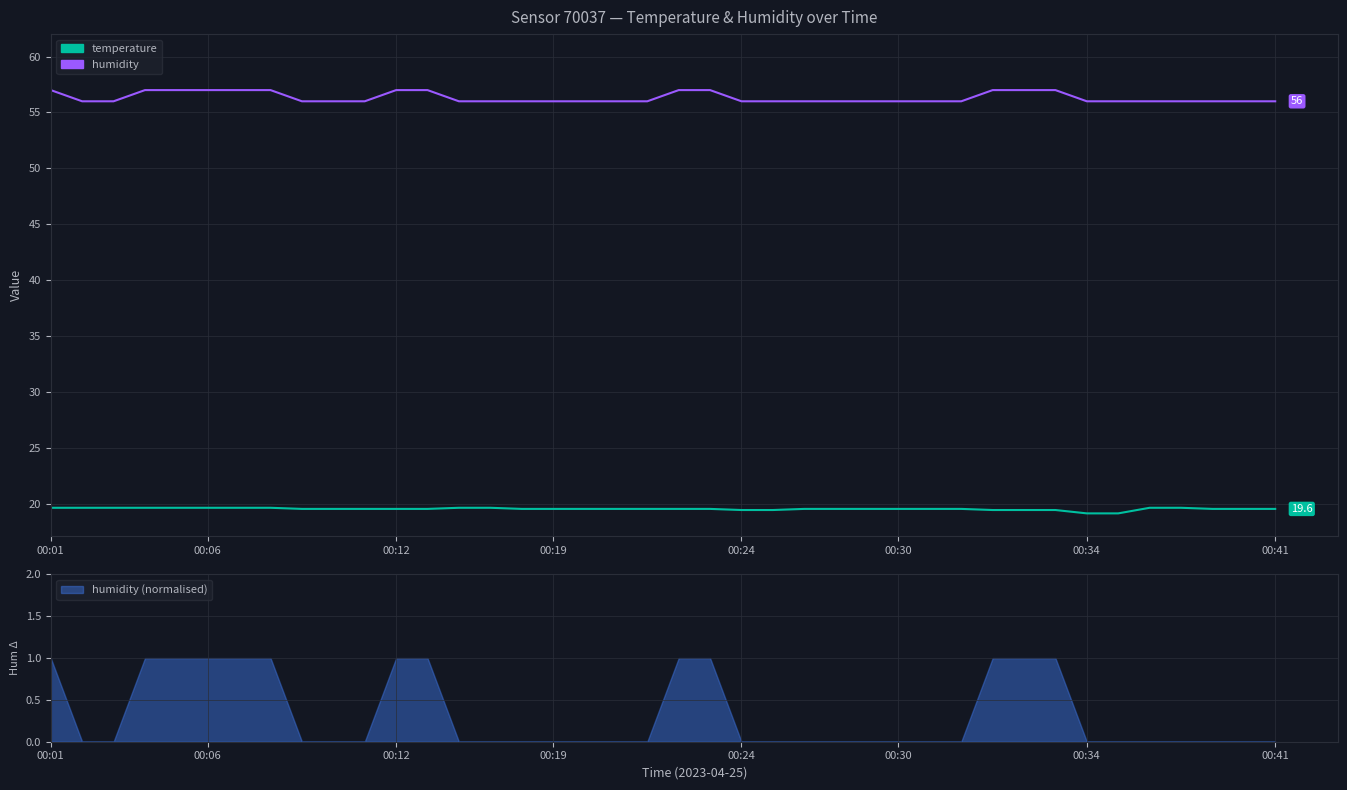

How many lines are shown in the chart?

2